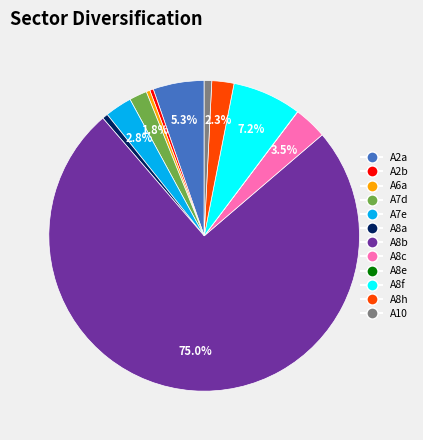

To the nearest percent, what is the difference between the largest and smallest slice percentages?

75%